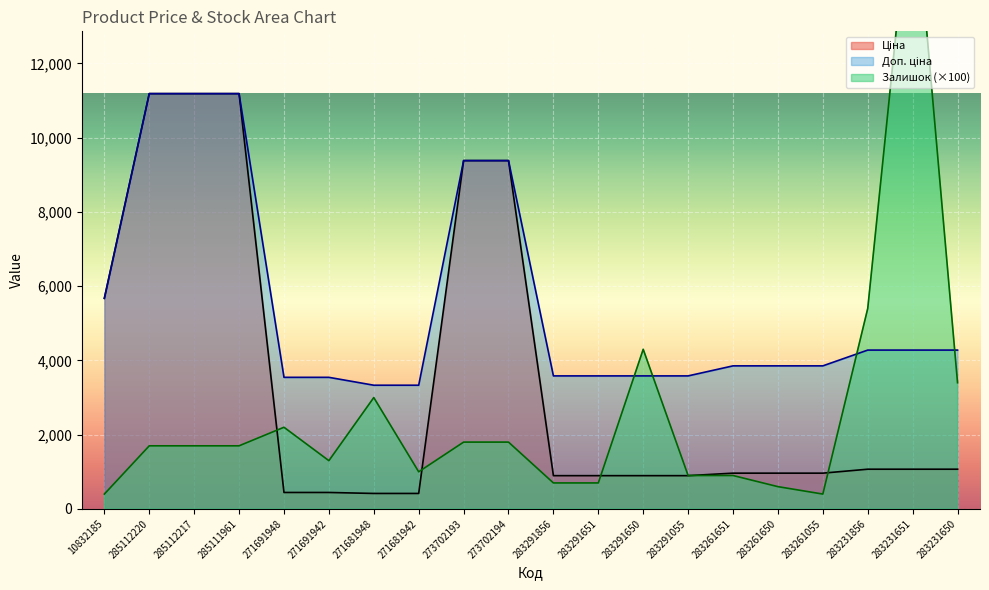

What is the difference between the maximum and minimum values in the Залишок series?

16800.0